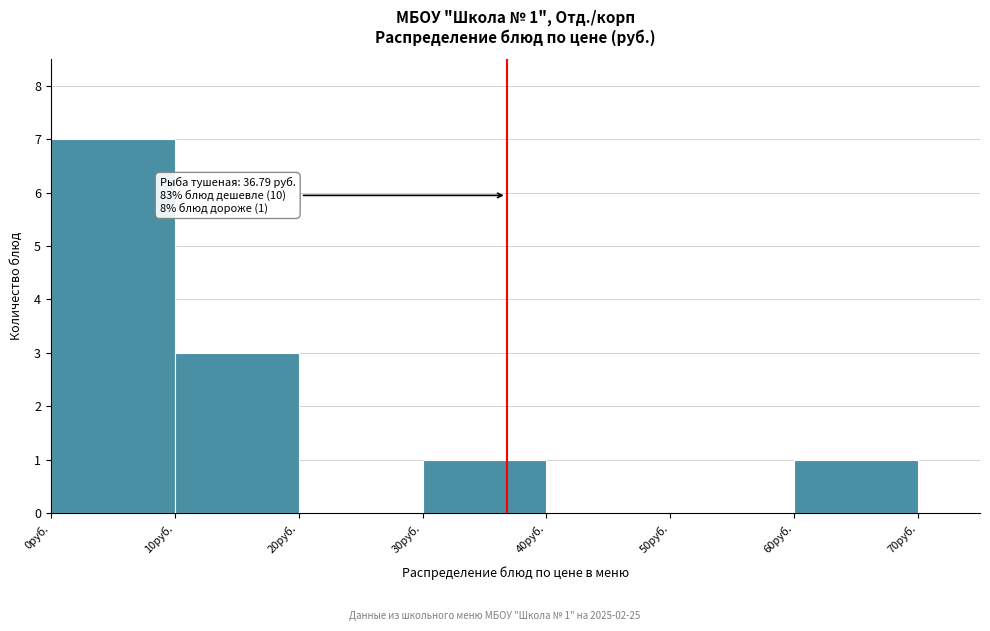

Over which range of the x-axis is the bar tallest?

0 to 10